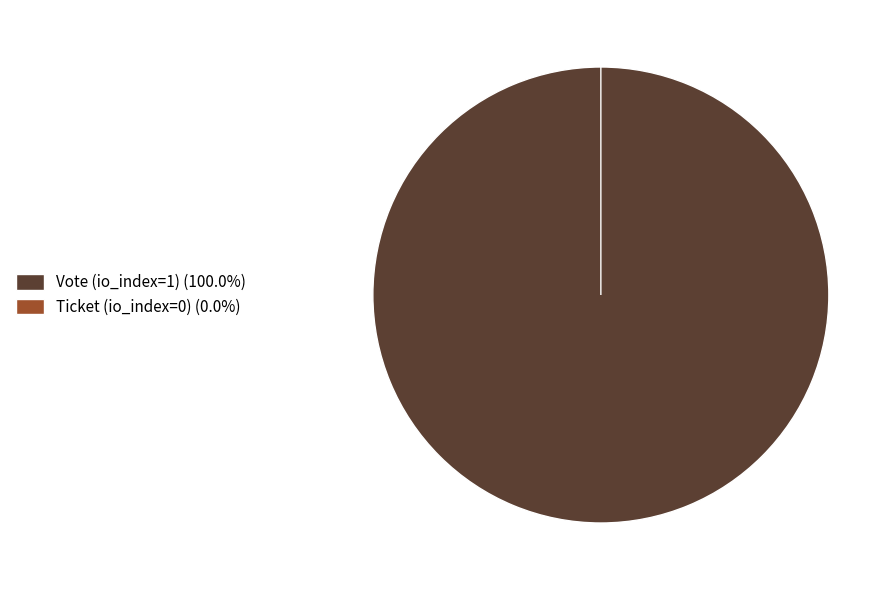

To the nearest percent, what is the average slice percentage?

50%